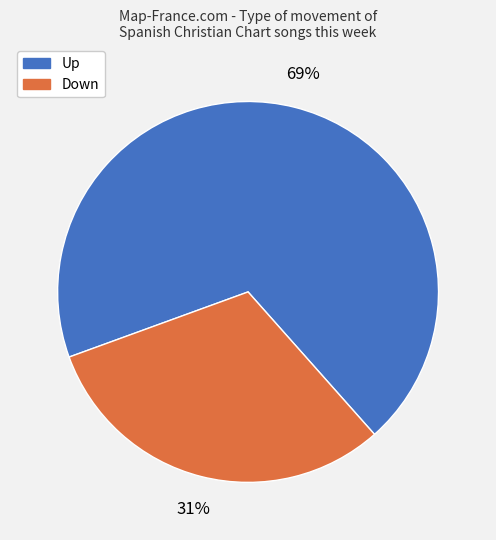

Is there a majority slice in this chart?

Yes